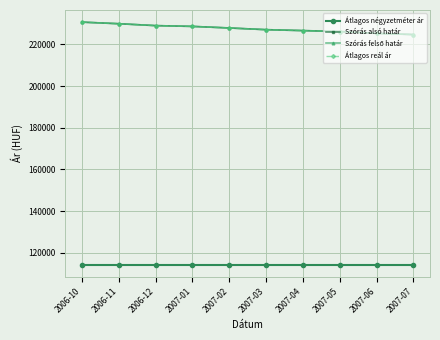

Does the chart have visible grid lines?

Yes